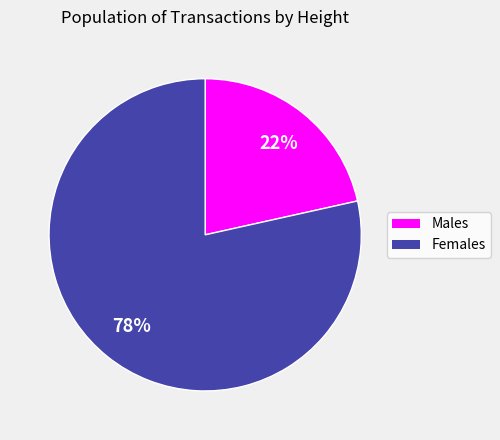

Approximately how many times larger is the value at Males compared to Females?

0.3